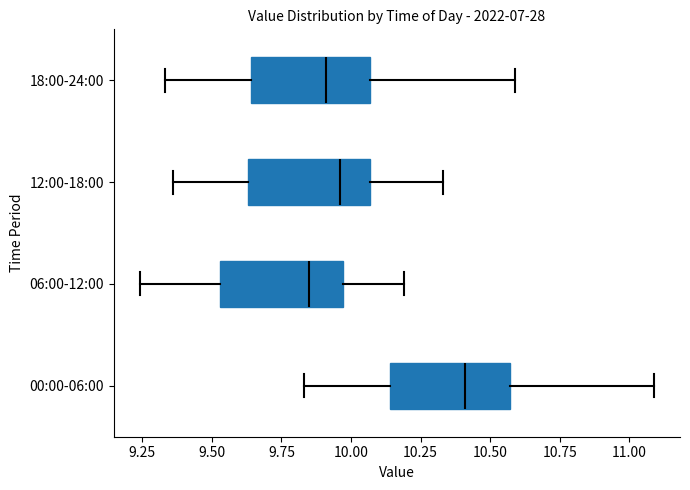

Where is the left edge of the box for 00:00-06:00 on the x-axis? The values are not printed on the chart, so give them approximately, as read against the axis.

10.15